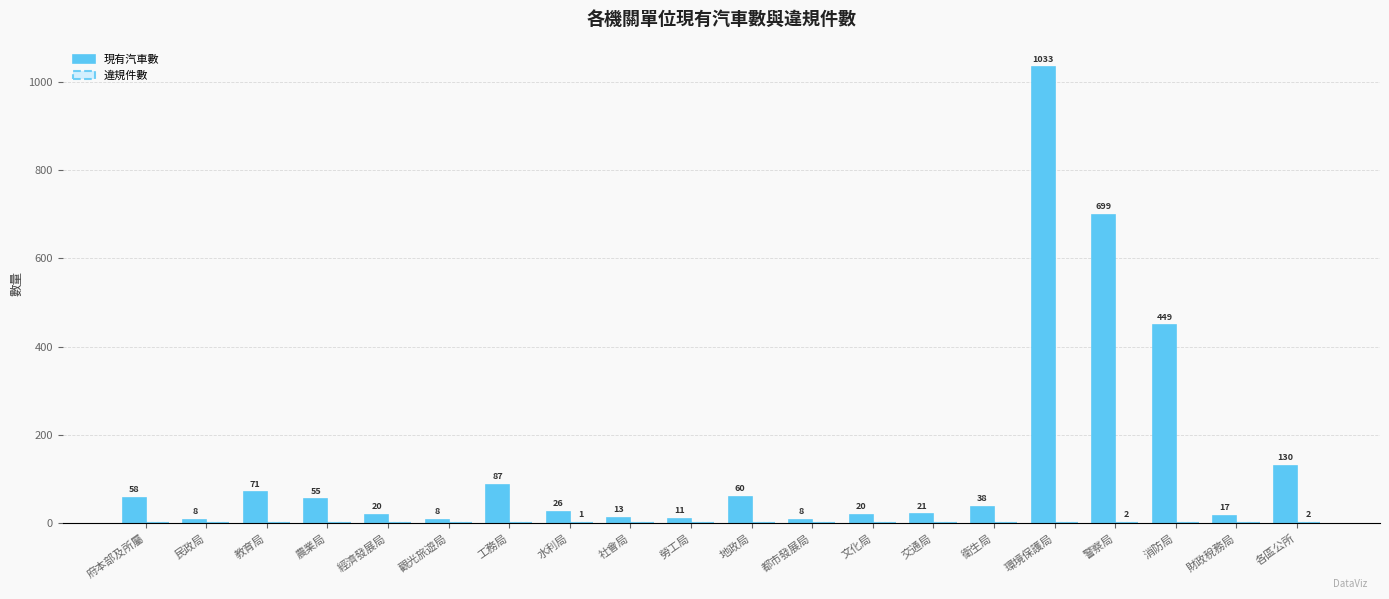

Is it true that 現有汽車數 equals 17 at 財政稅務局?

True